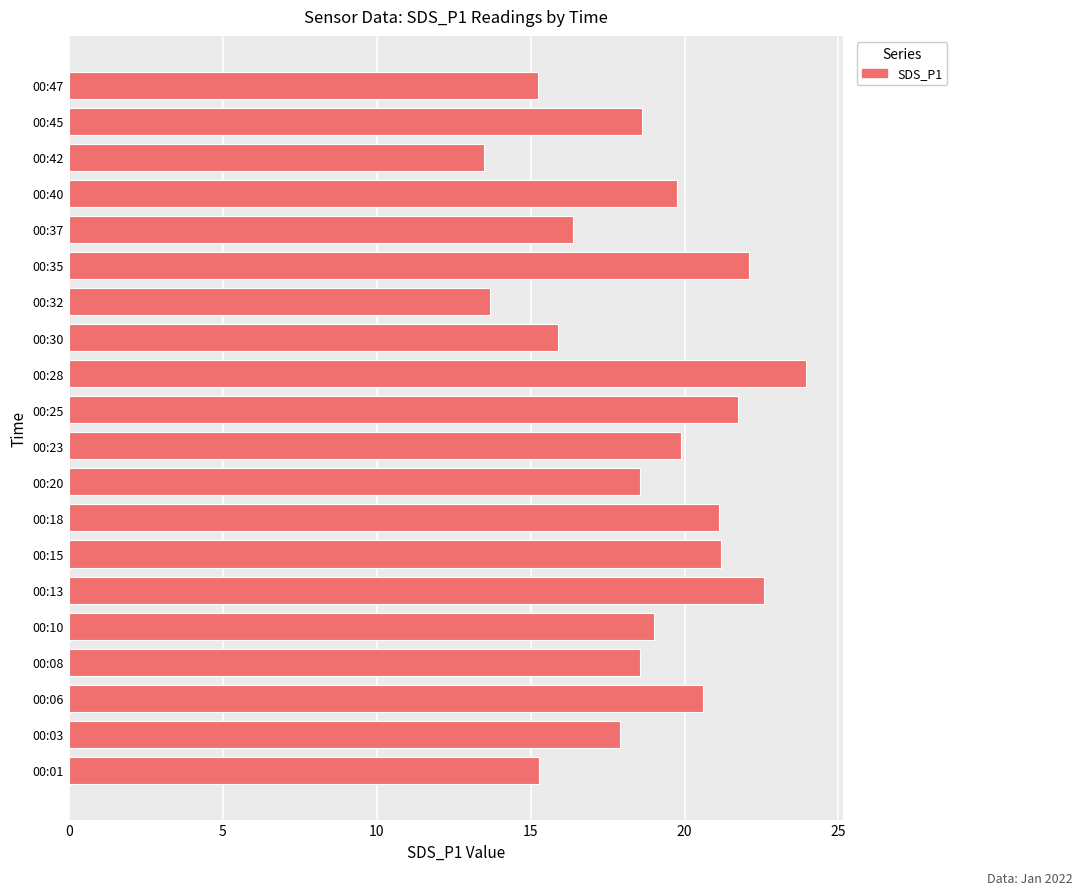

What is the sum of all values?

375.5